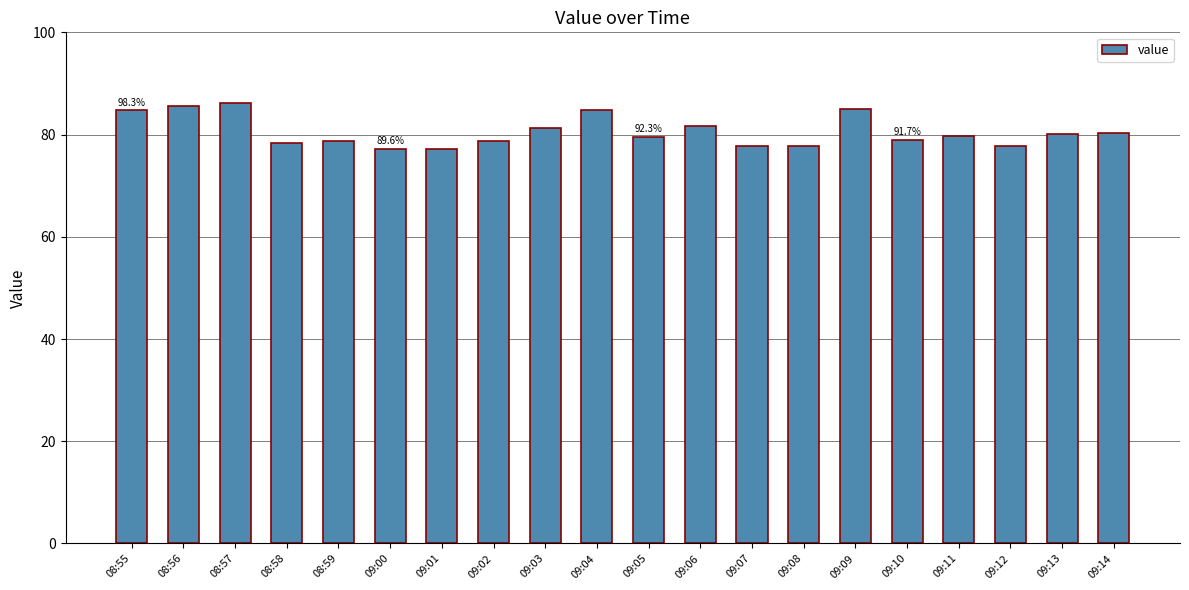

What is the difference between the second highest and second lowest values?

8.4